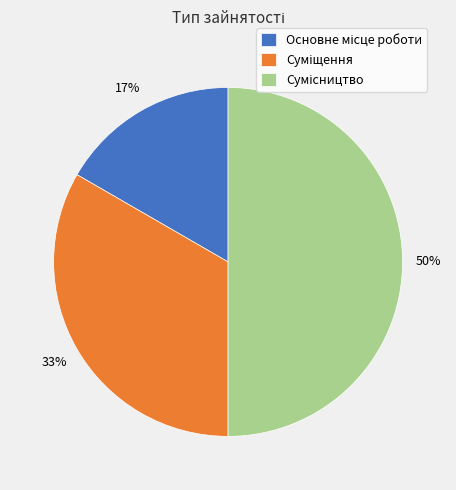

To the nearest percent, what is the average slice percentage?

33%